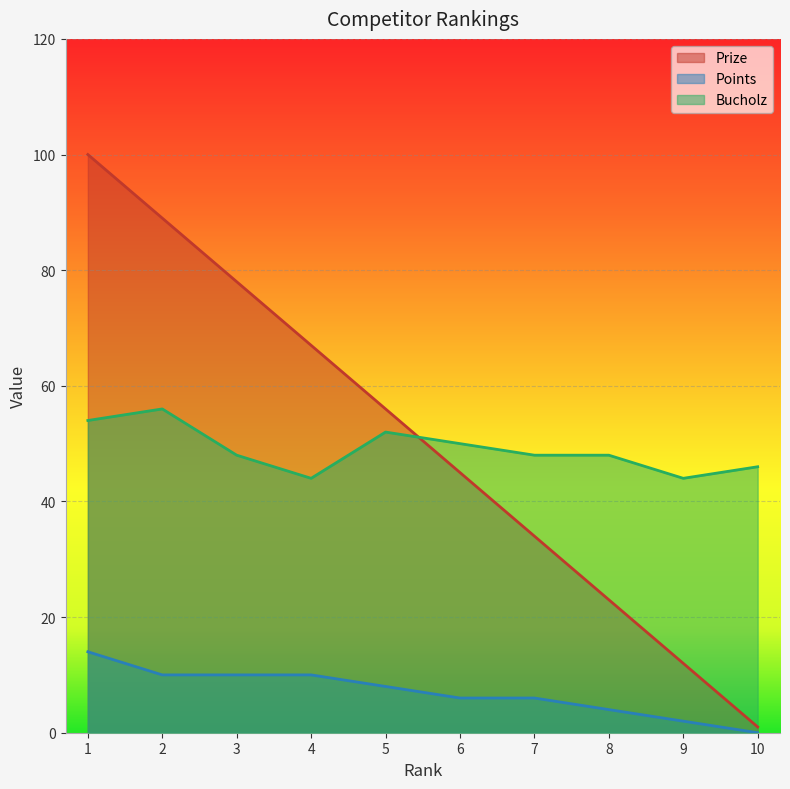

Is it true that Points equals 8 at 5?

True